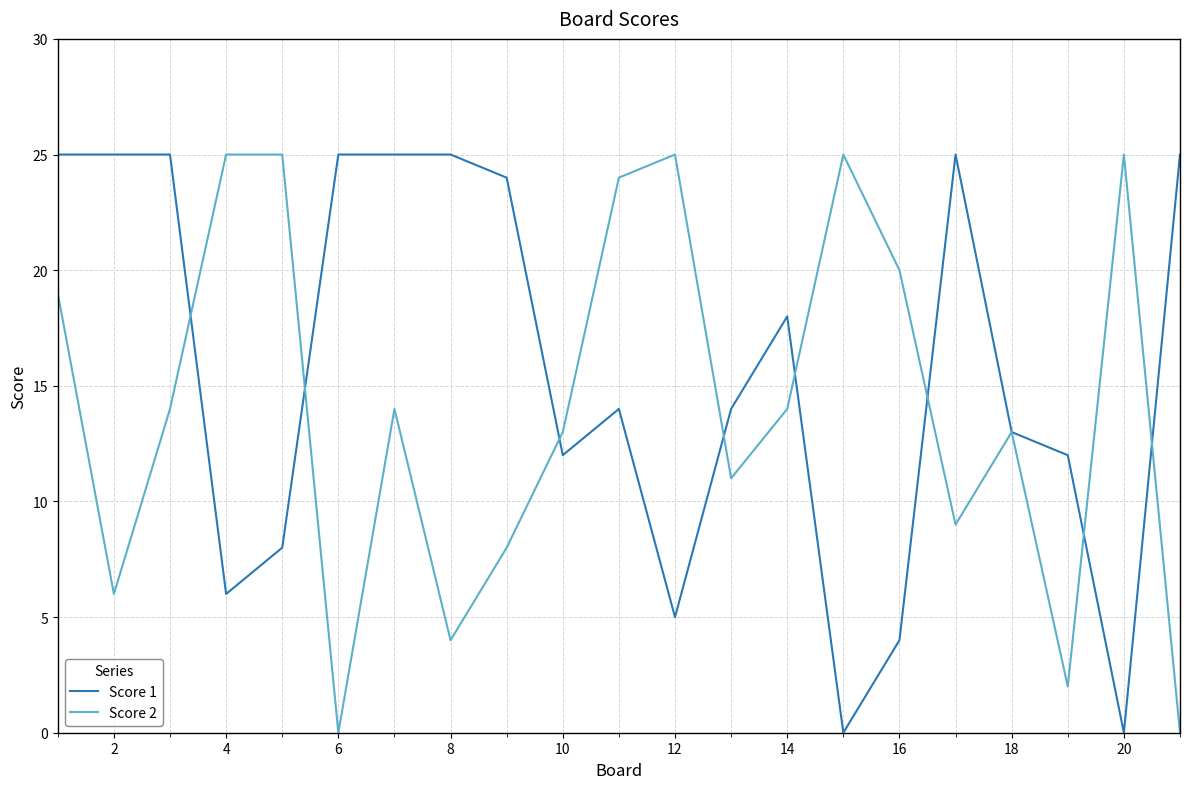

How many lines are shown in the chart?

2